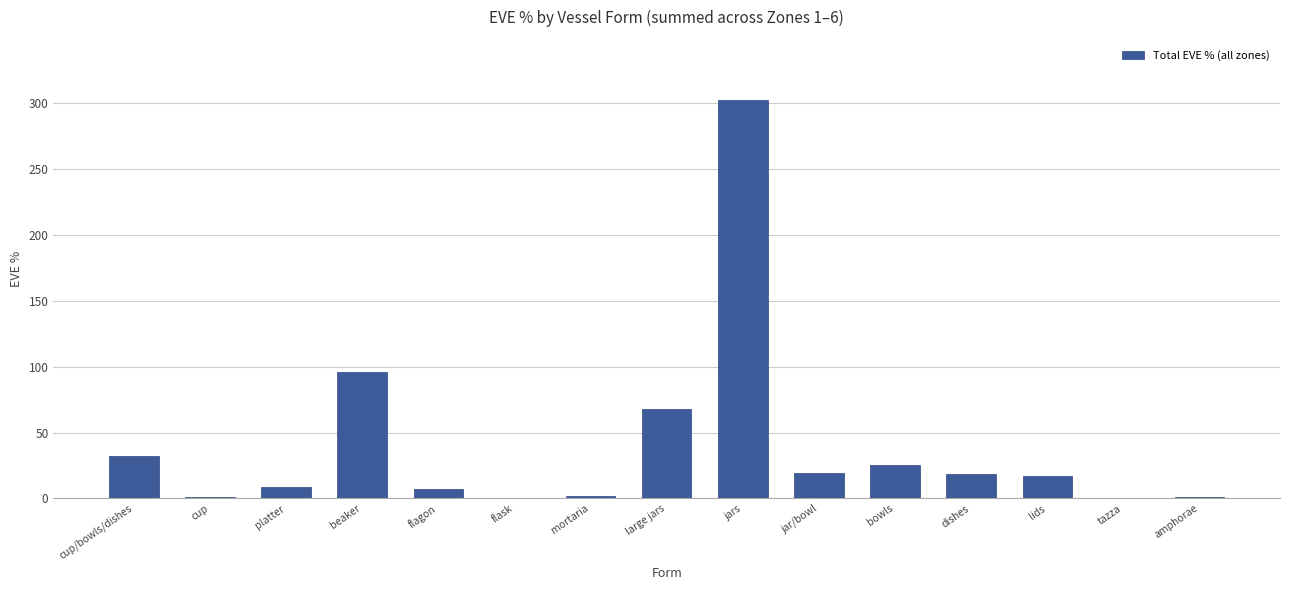

The chart shows a value of 18.5 at dishes. True or false?

True